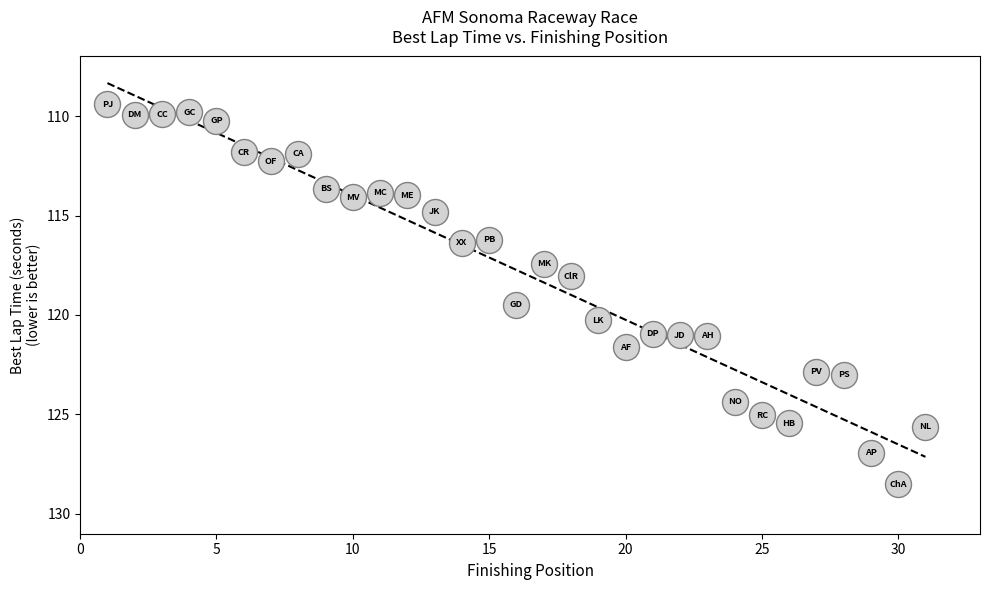

What is the range of X values (max minus min)?

30.0